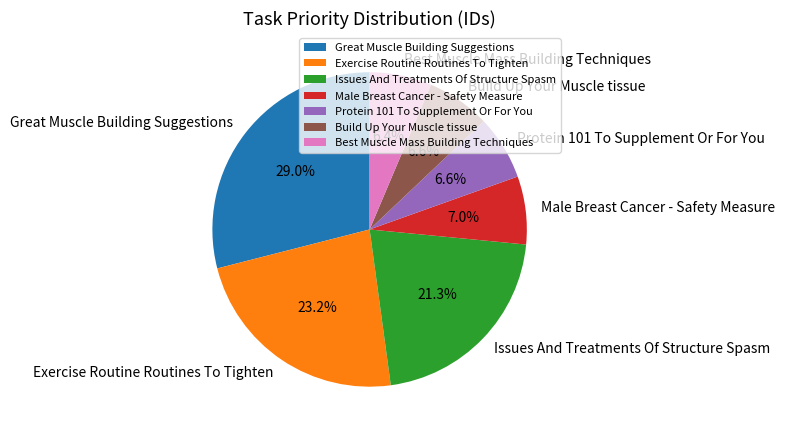

Does Protein 101 To Supplement Or For You account for over 50% of the chart?

No